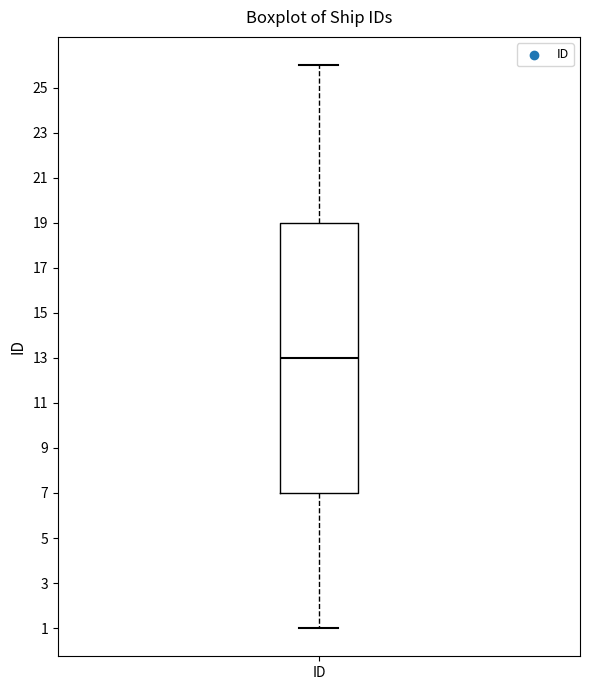

Transcribe this box plot: give where the median line is, the range the box spans, and where the two whiskers end, as read against the y-axis. The values are not printed on the chart, so give them approximately, as read against the axis.

median 13, box 7 to 19, whiskers 1 to 26